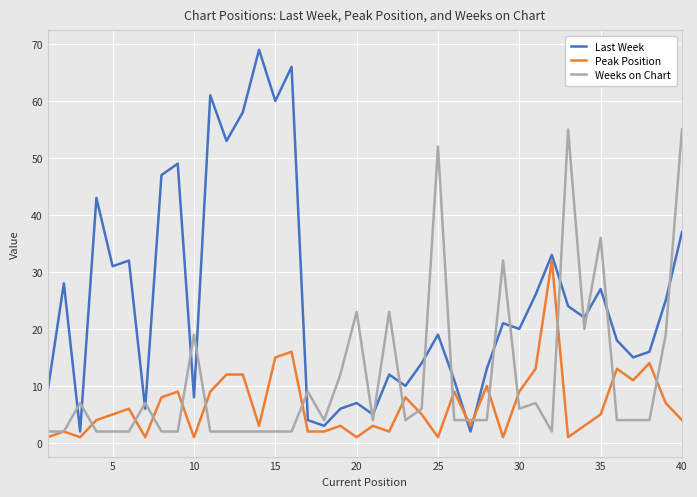

Reading left to right, what are all the values shown in this chart?

Last Week: 9	28	2	43	31	32	6	47	49	8	61	53	58	69	60	66	4	3	6	7	5	12	10	14	19	11	2	13	21	20	26	33	24	22	27	18	15	16	25	37
Peak Position: 1	2	1	4	5	6	1	8	9	1	9	12	12	3	15	16	2	2	3	1	3	2	8	5	1	9	3	10	1	9	13	32	1	3	5	13	11	14	7	4
Weeks on Chart: 2	2	7	2	2	2	7	2	2	19	2	2	2	2	2	2	9	4	12	23	4	23	4	6	52	4	4	4	32	6	7	2	55	20	36	4	4	4	19	55